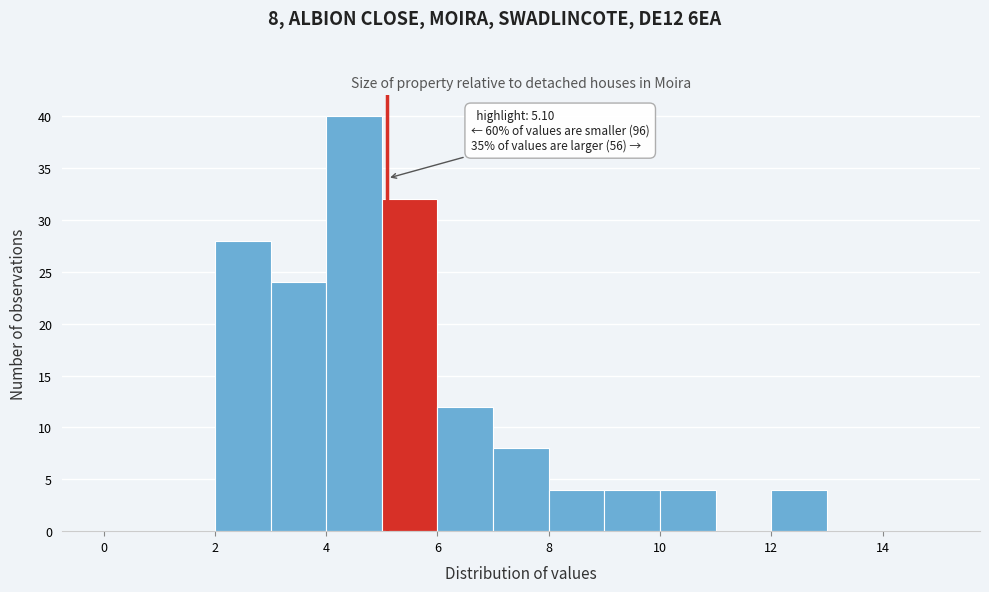

Over which range of the x-axis is the bar tallest?

4 to 5